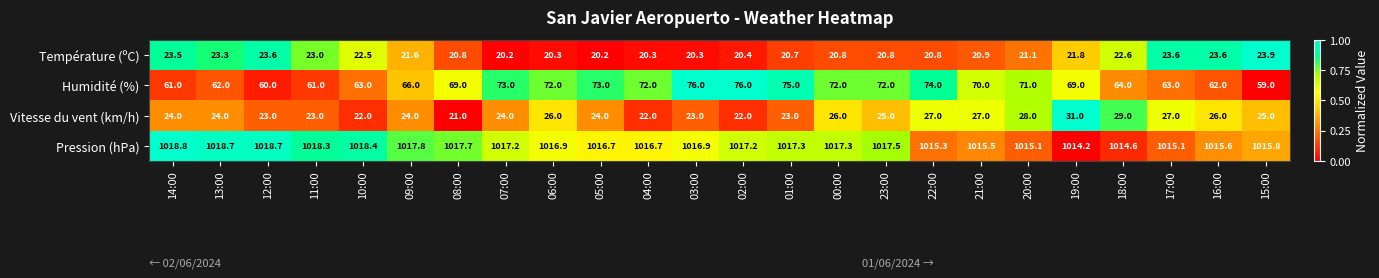

What is the average value of the Pression (hPa) series?

1016.8